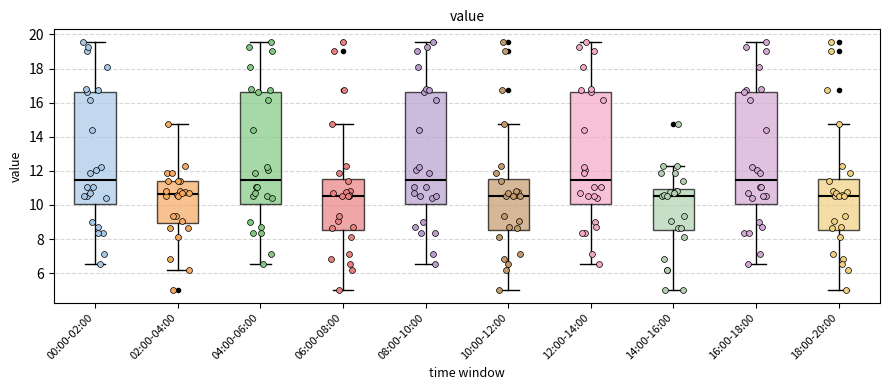

Where is the upper edge of the box for 14:00-16:00 on the y-axis? The values are not printed on the chart, so give them approximately, as read against the axis.

11.0